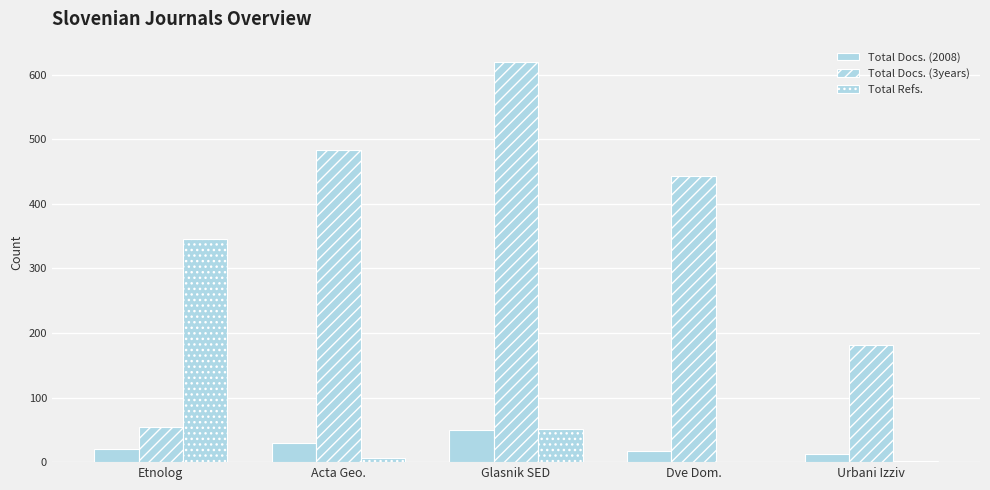

At how many categories does at least one series exceed 384?

3